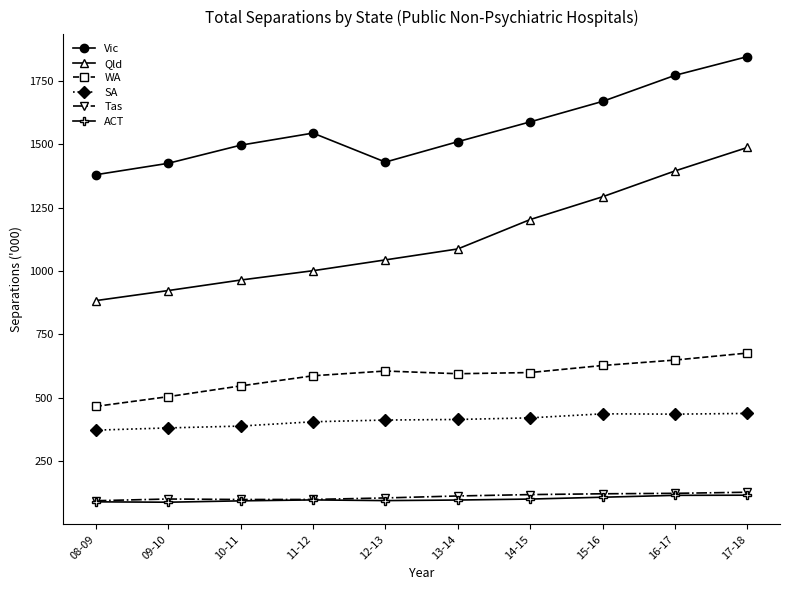

What is the total value across all series at 15-16?

4254.3